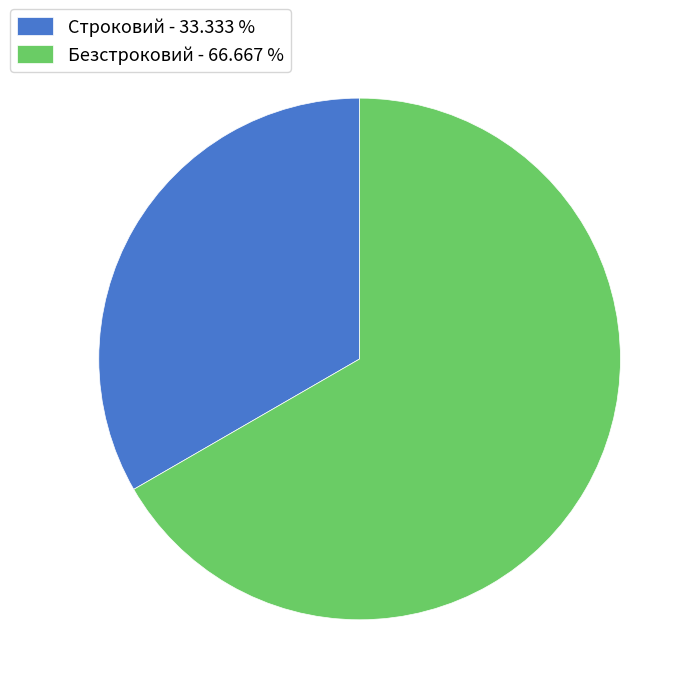

Is it true that Безстроковий is 67% of the pie?

True